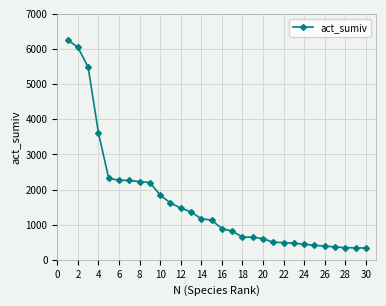

What is the value of the 11th point from the left?

1616.3